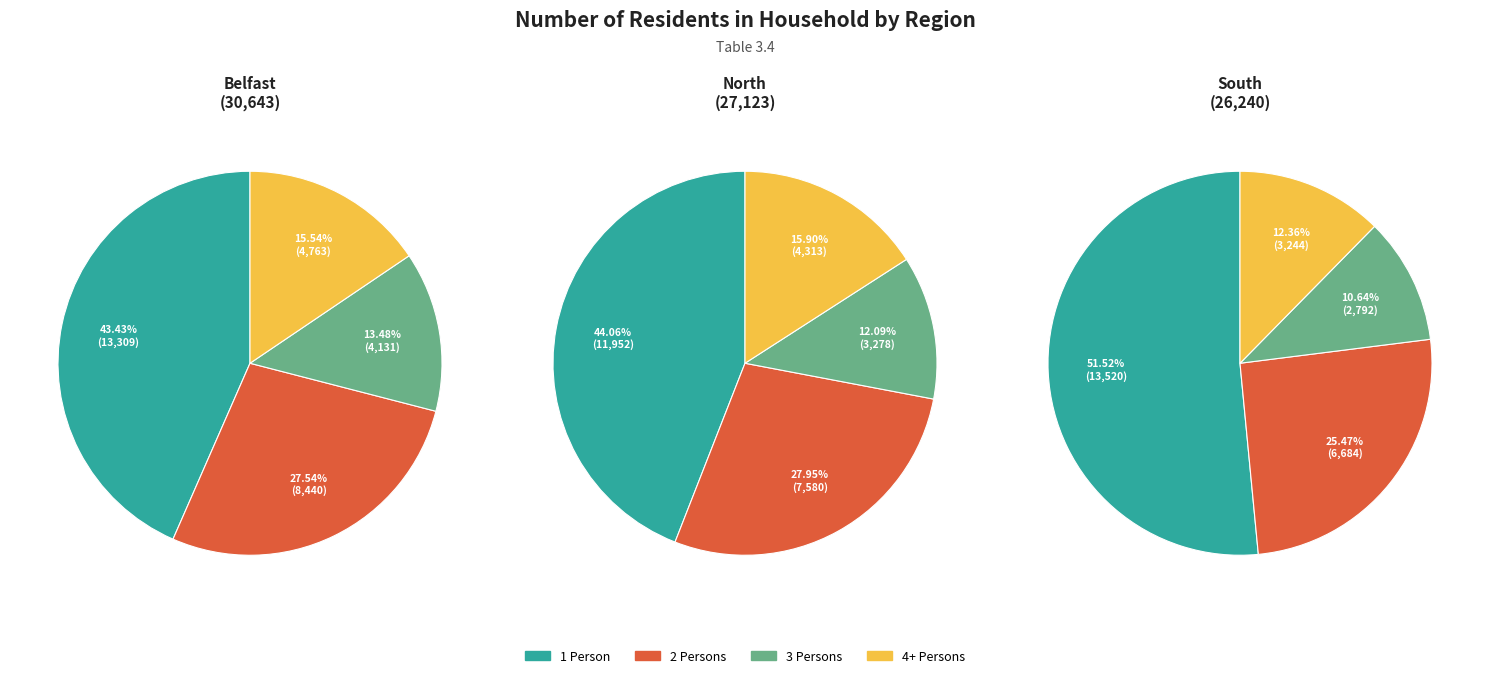

What percentage do 2 Persons and 4+ Persons together represent?

43.1%